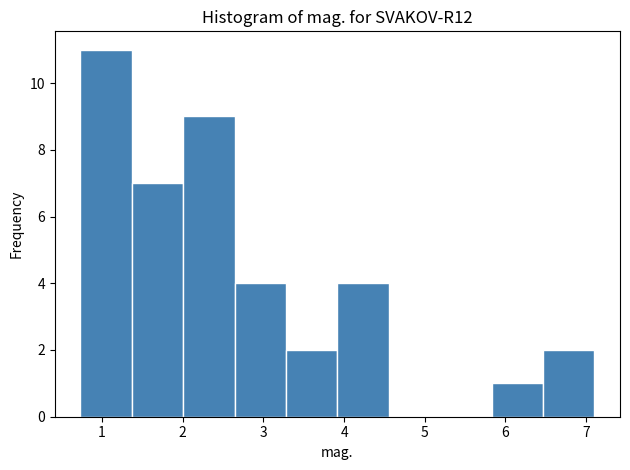

Reading left to right, transcribe this chart: for each bar, give the range it covers on the x-axis and its height. Neither the bar edges nor the heights are printed on the chart, so give them approximately, as read against the axes.

0.7 to 1.4: 11
1.4 to 2.0: 7
2.0 to 2.6: 9
2.6 to 3.3: 4
3.3 to 3.9: 2
3.9 to 4.6: 4
4.6 to 5.2: 0
5.2 to 5.8: 0
5.8 to 6.5: 1
6.5 to 7.1: 2